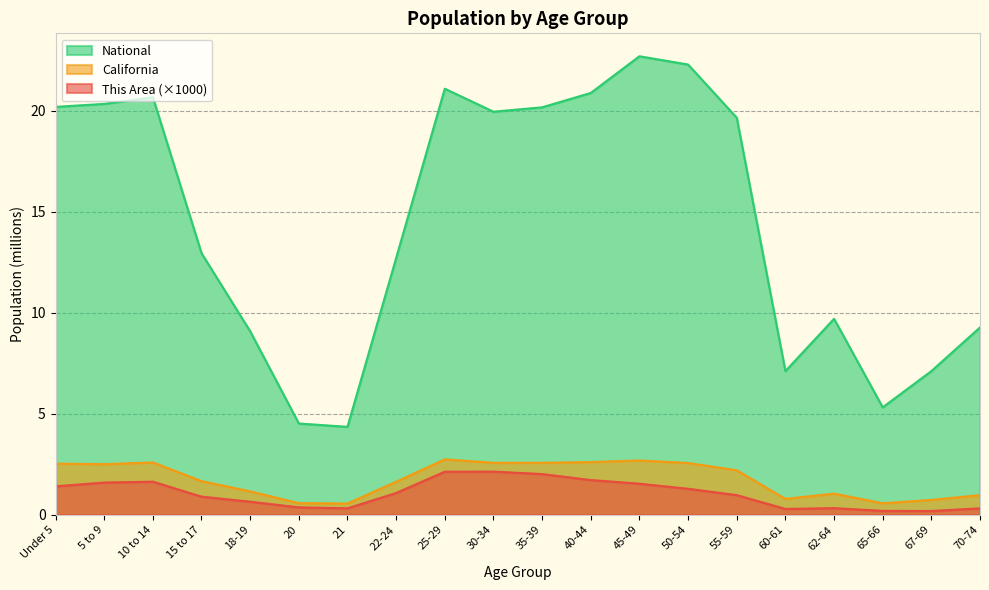

What is the sum of all California values?

35.3